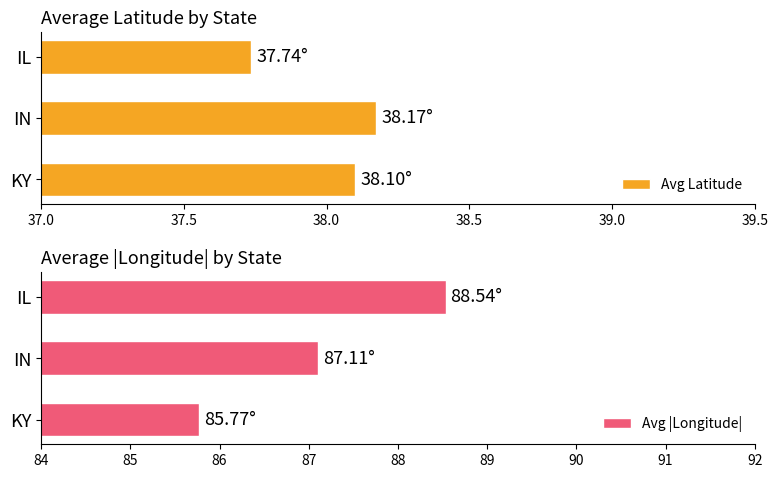

Is it true that Avg |Longitude| equals 85.8 at KY?

True